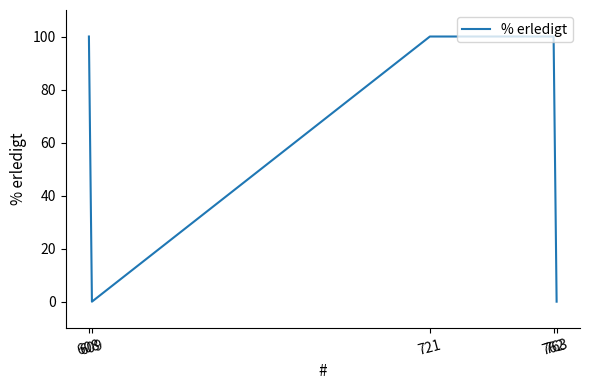

What is the change in value from 762 to 763?

-100